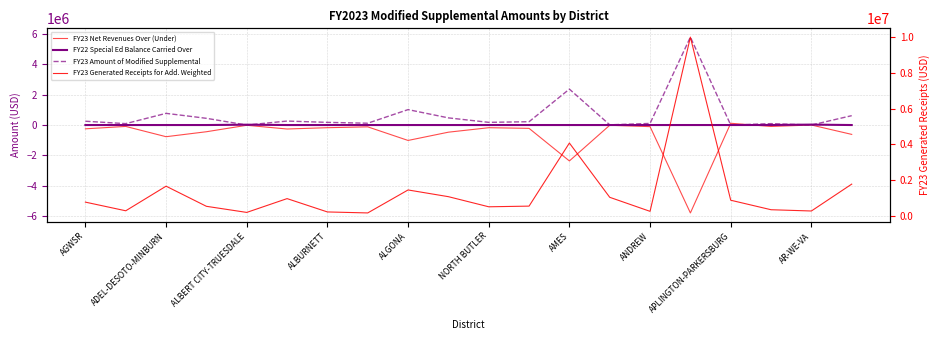

What is the maximum value shown in the chart?

9992353.3